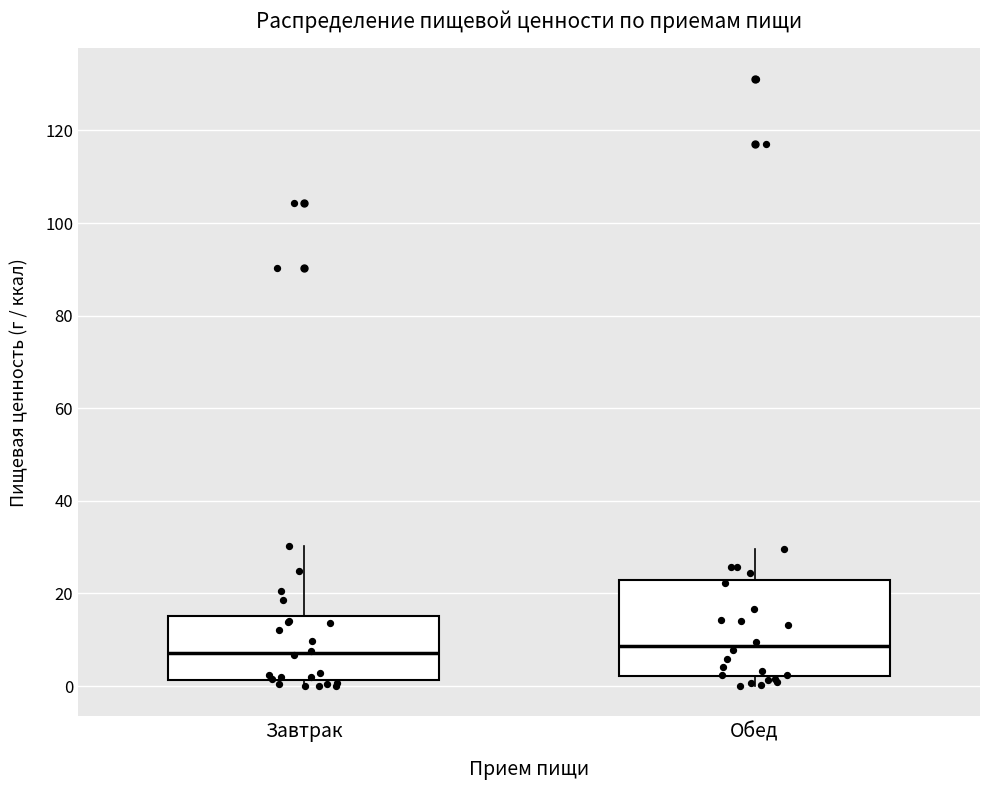

Comparing the boxes themselves (not the whiskers), which one is the tallest?

Обед